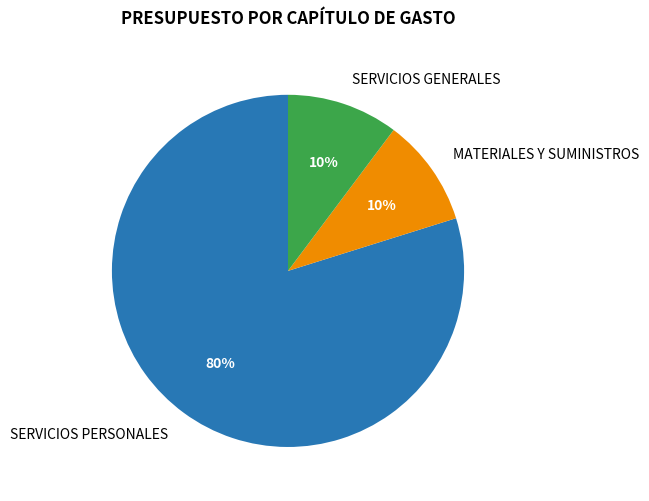

To the nearest percent, what portion does SERVICIOS PERSONALES represent?

80%